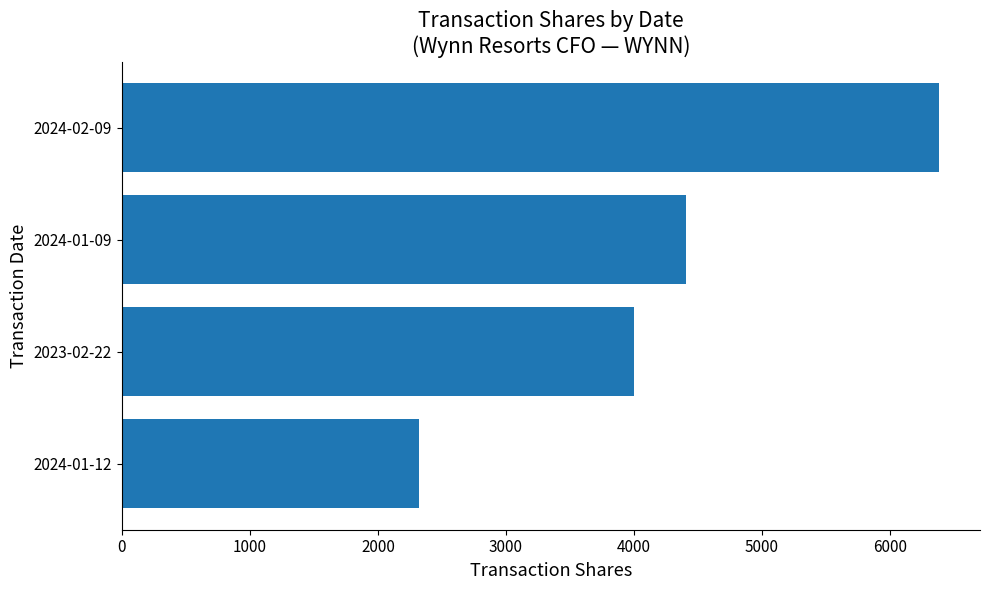

The value at 2024-01-09 is 1138. True or false?

False